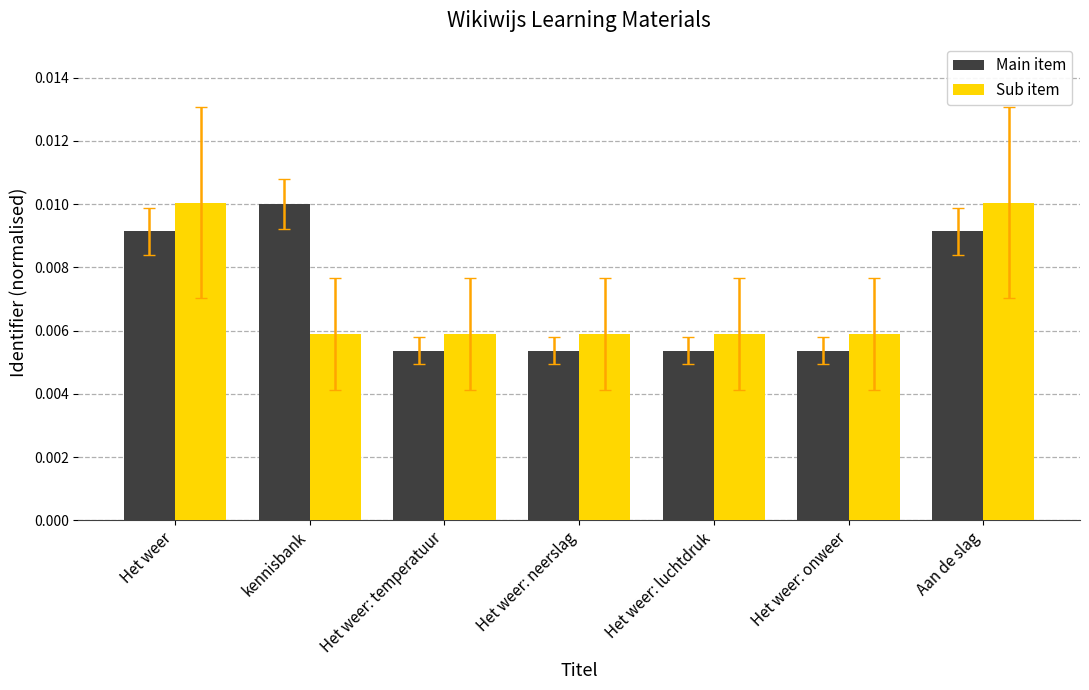

At how many categories does at least one series exceed 0?

7